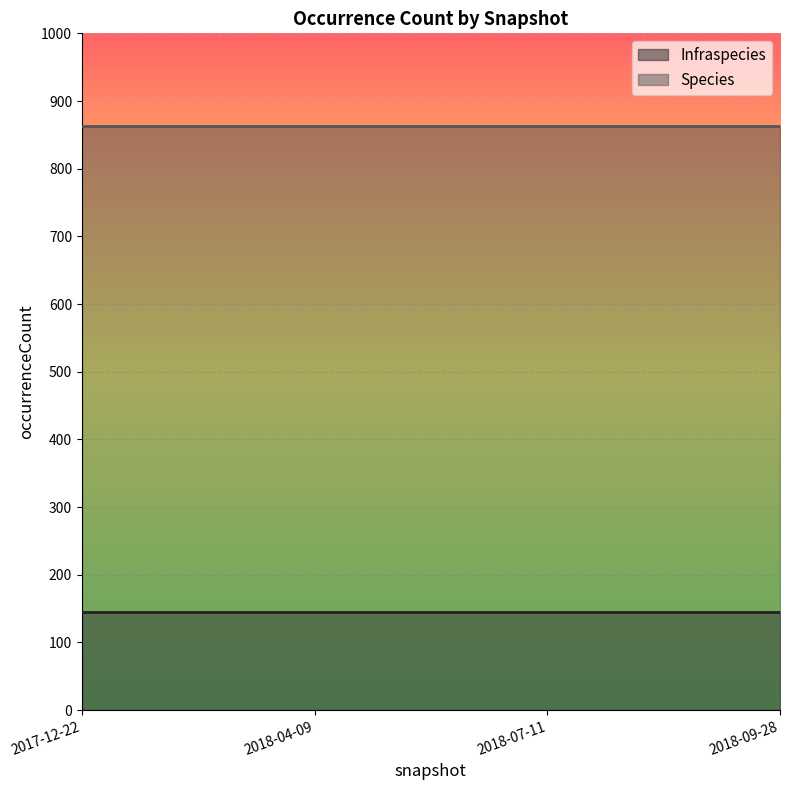

At which category is the sum across all series the highest?

2017-12-22